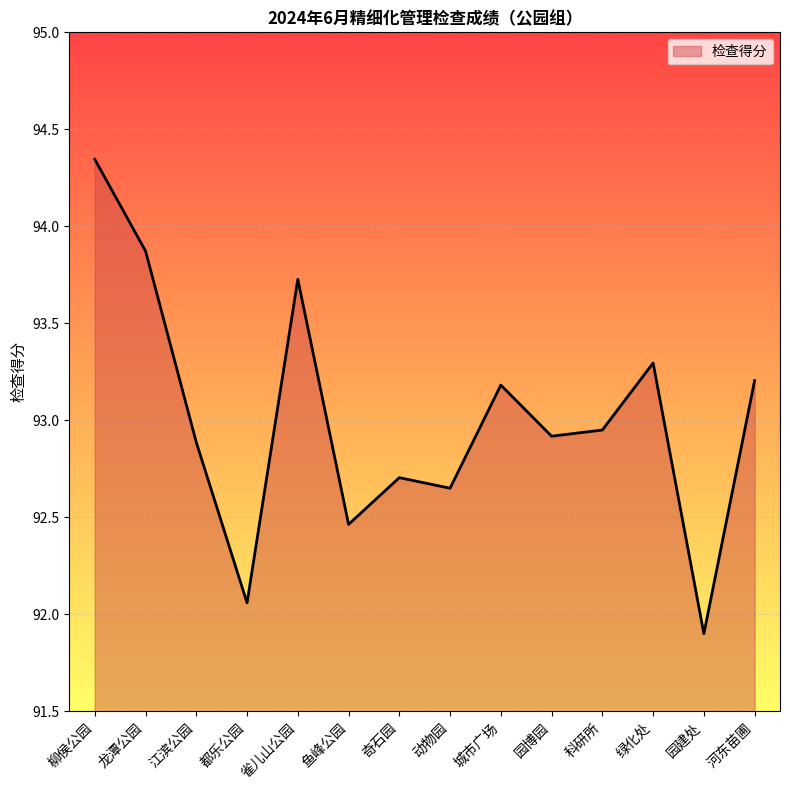

What is the difference between the values at 都乐公园 and 龙潭公园?

1.8